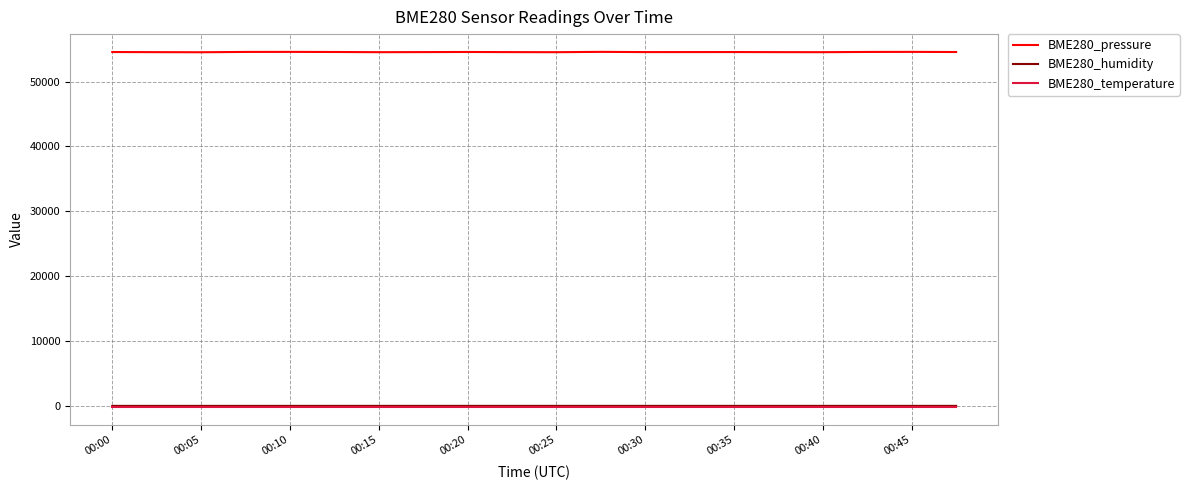

What is the difference between the maximum and minimum values in the BME280_humidity series?

1.9